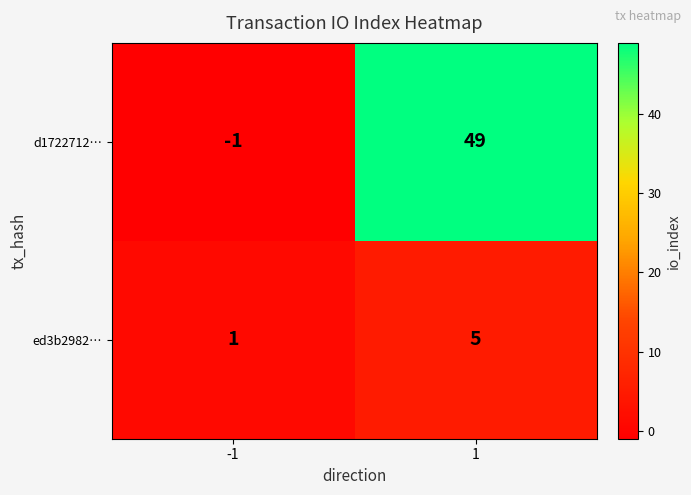

Reading right to left, list all the values displayed in this chart.

d1722712…: 49	-1
ed3b2982…: 5	1